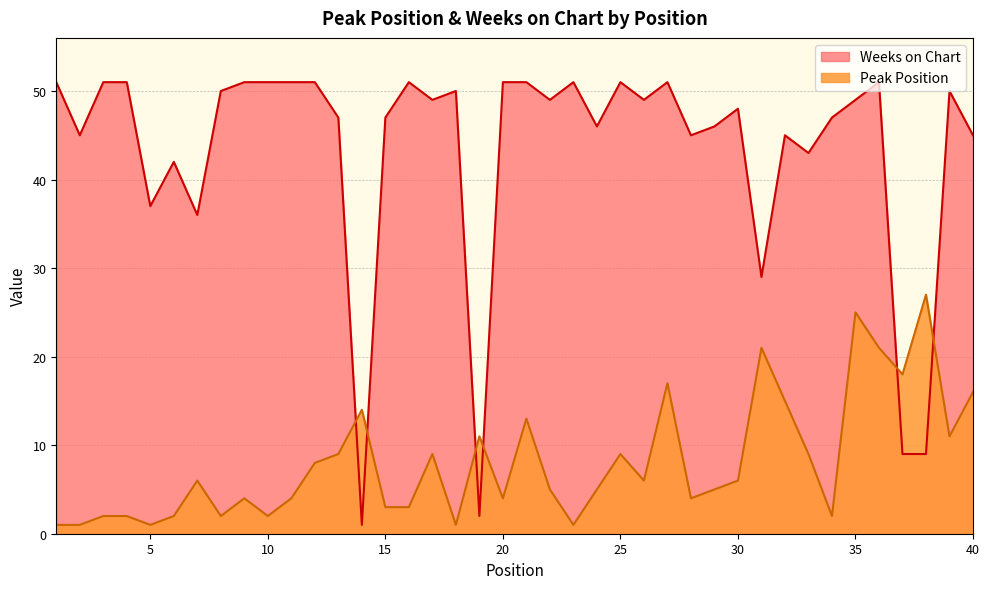

What is the difference between the maximum and minimum values in the Peak Position series?

26